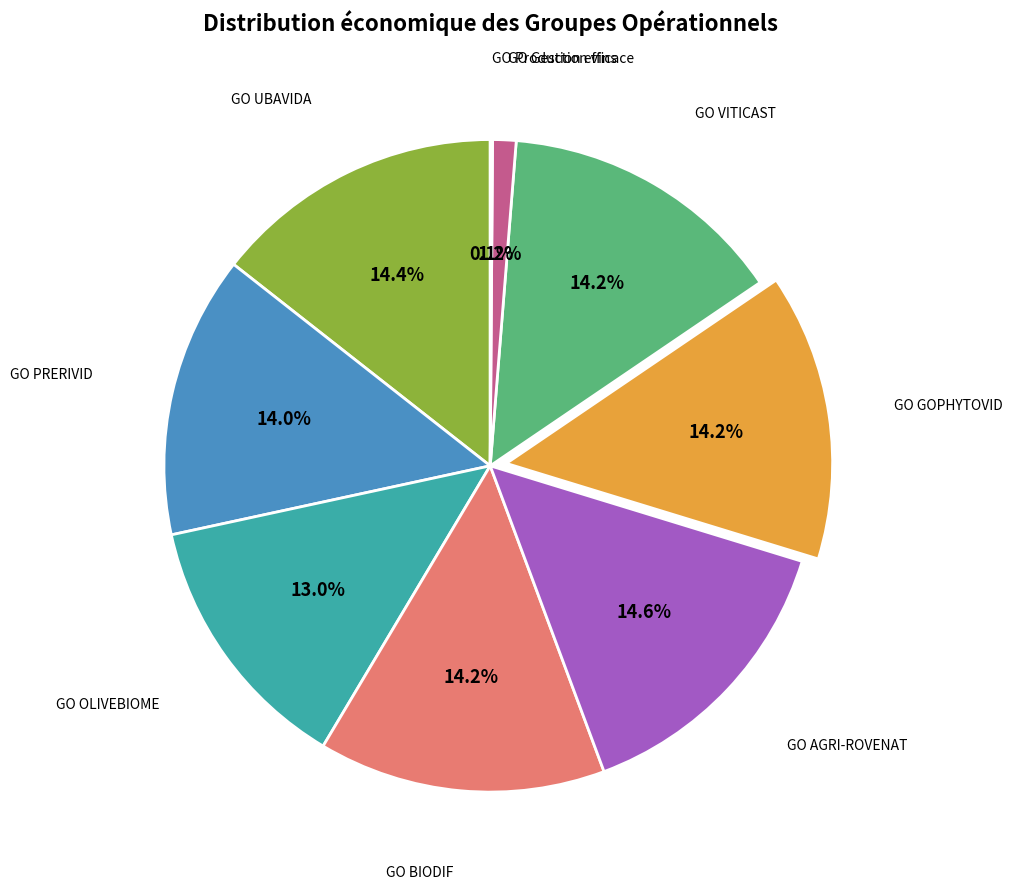

Is there a majority slice in this chart?

No